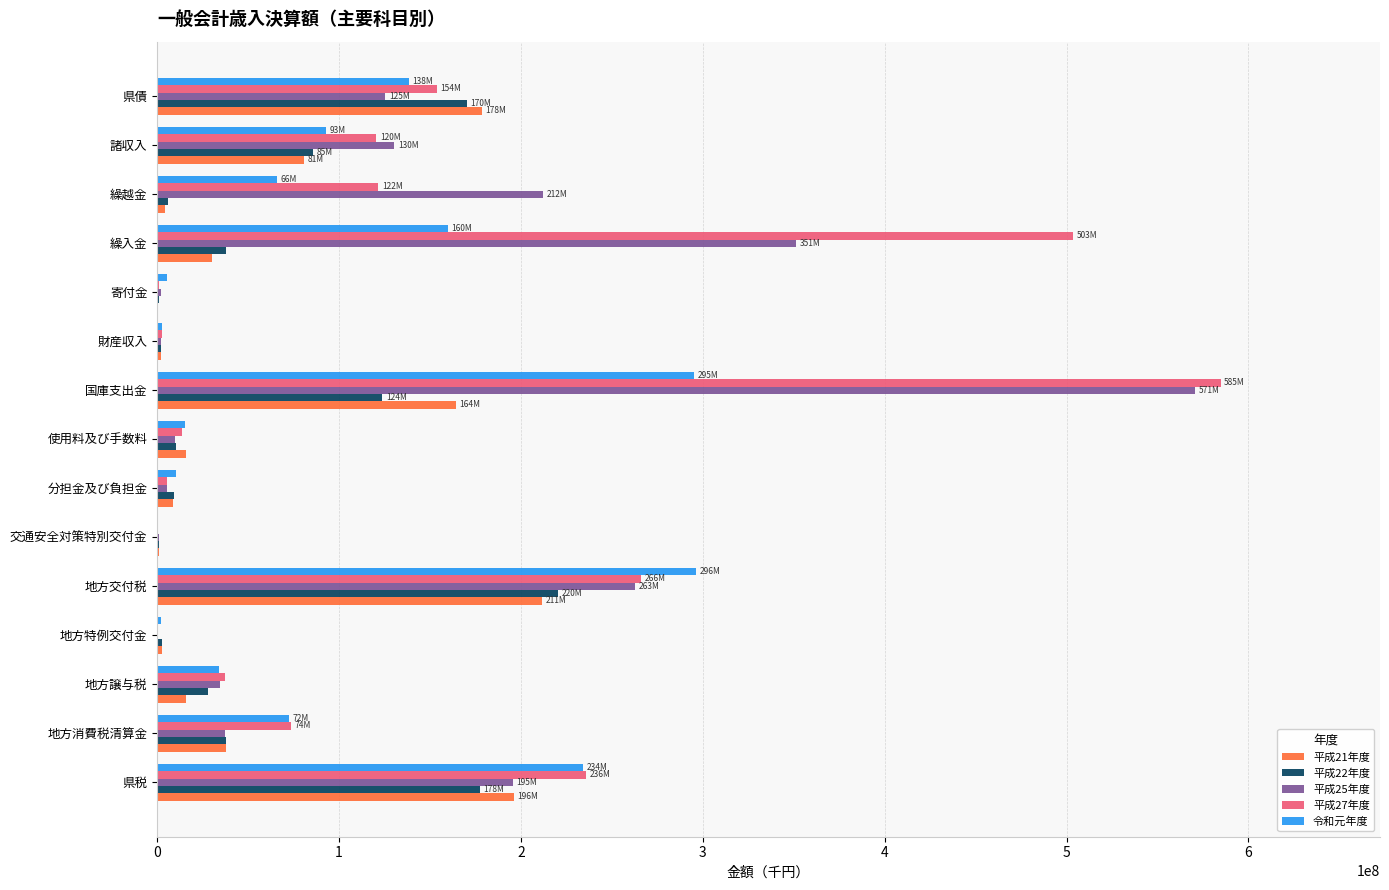

What is the highest value of the 令和元年度 series?

296379610